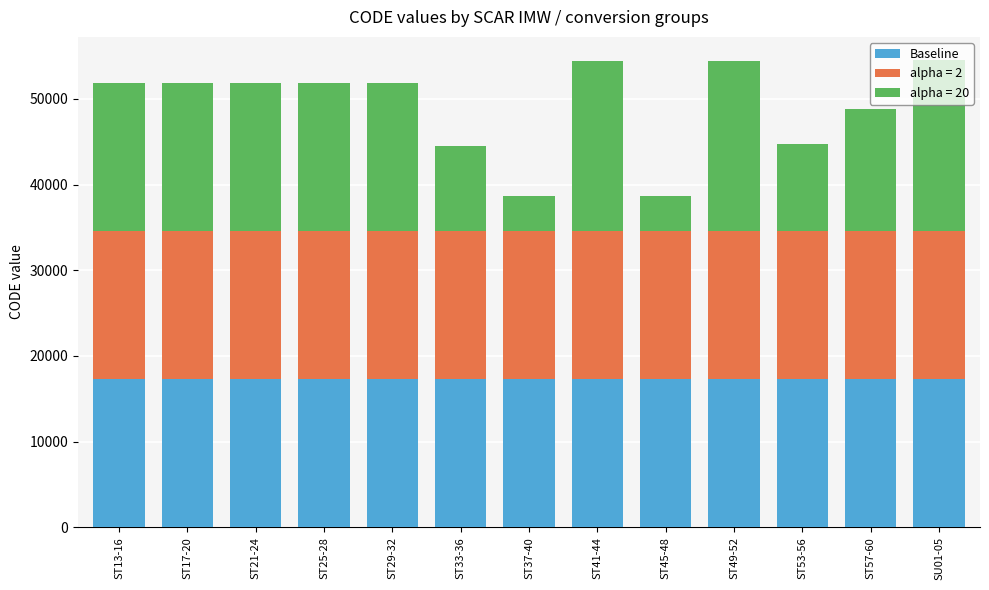

What is the total value across all series at ST13-16?

51828